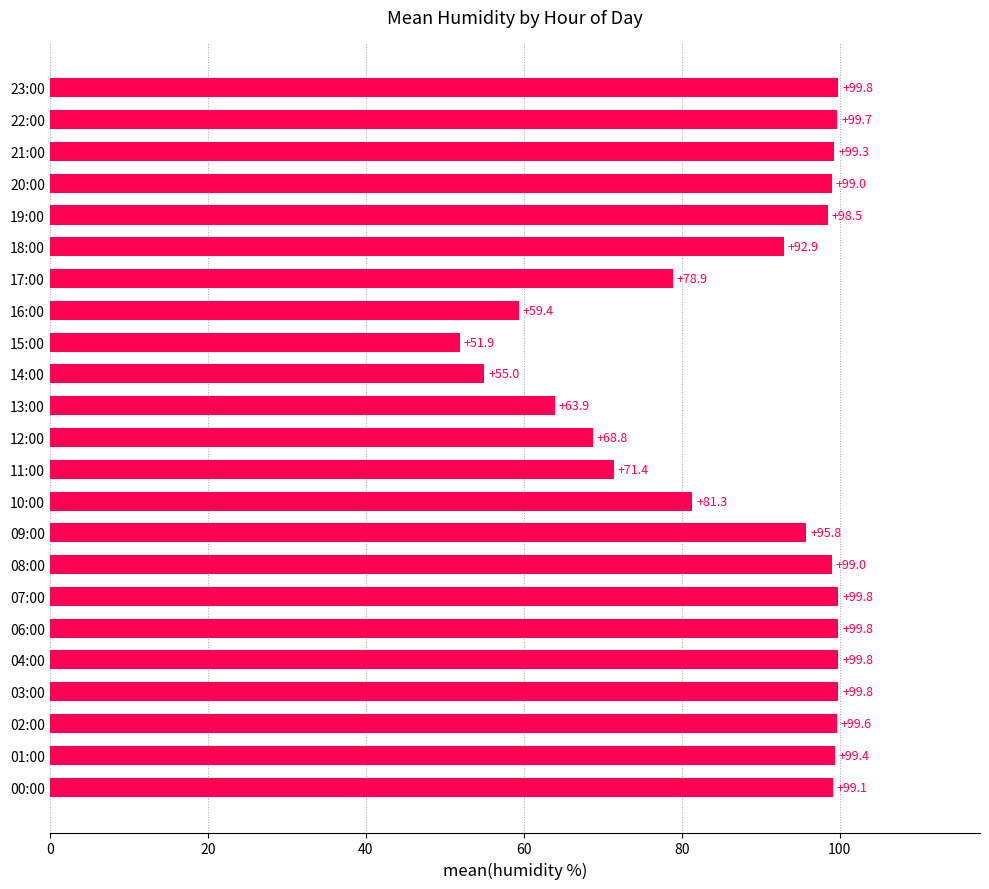

At which category does the chart reach its minimum across all series?

15:00